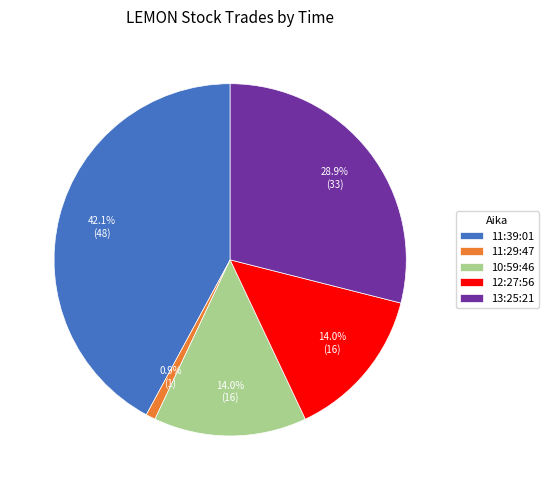

How many slices are in this pie chart?

5